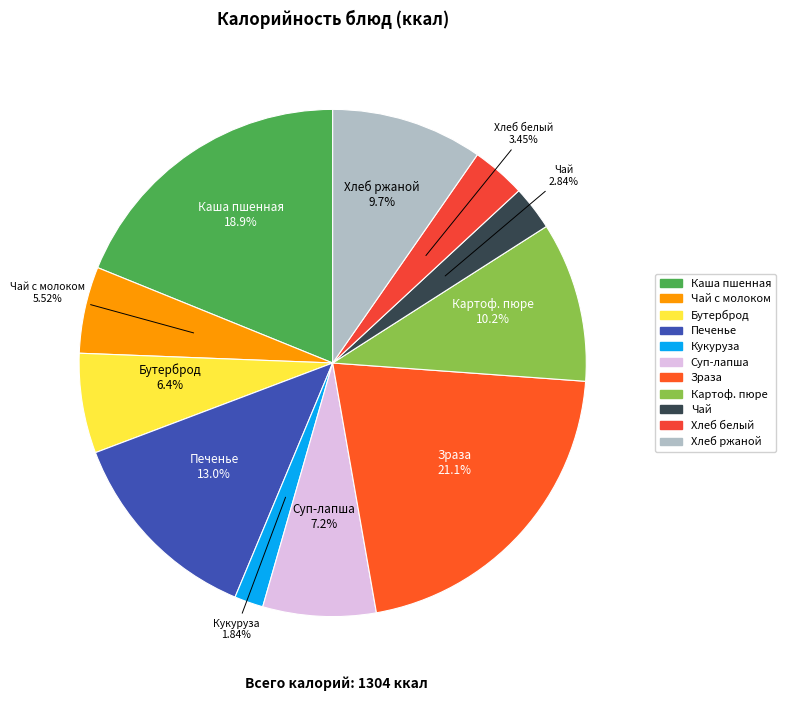

Combined, do Чай and Зраза account for over 50%?

No